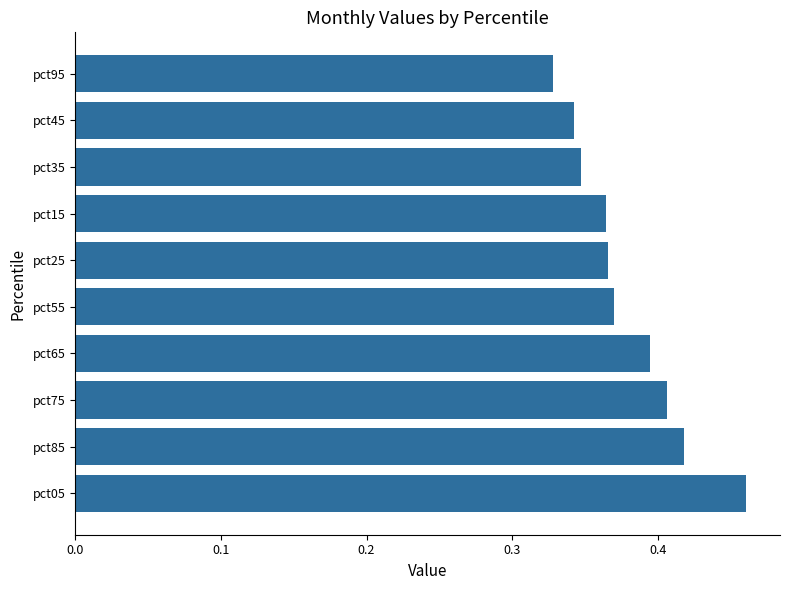

Where is the data nearest to the value 0?

pct95